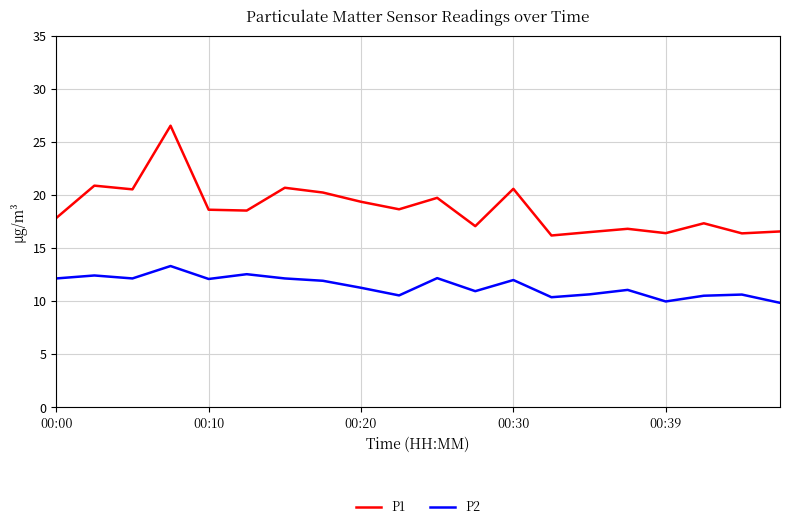

True or false: P2 and P1 cross at least once.

False